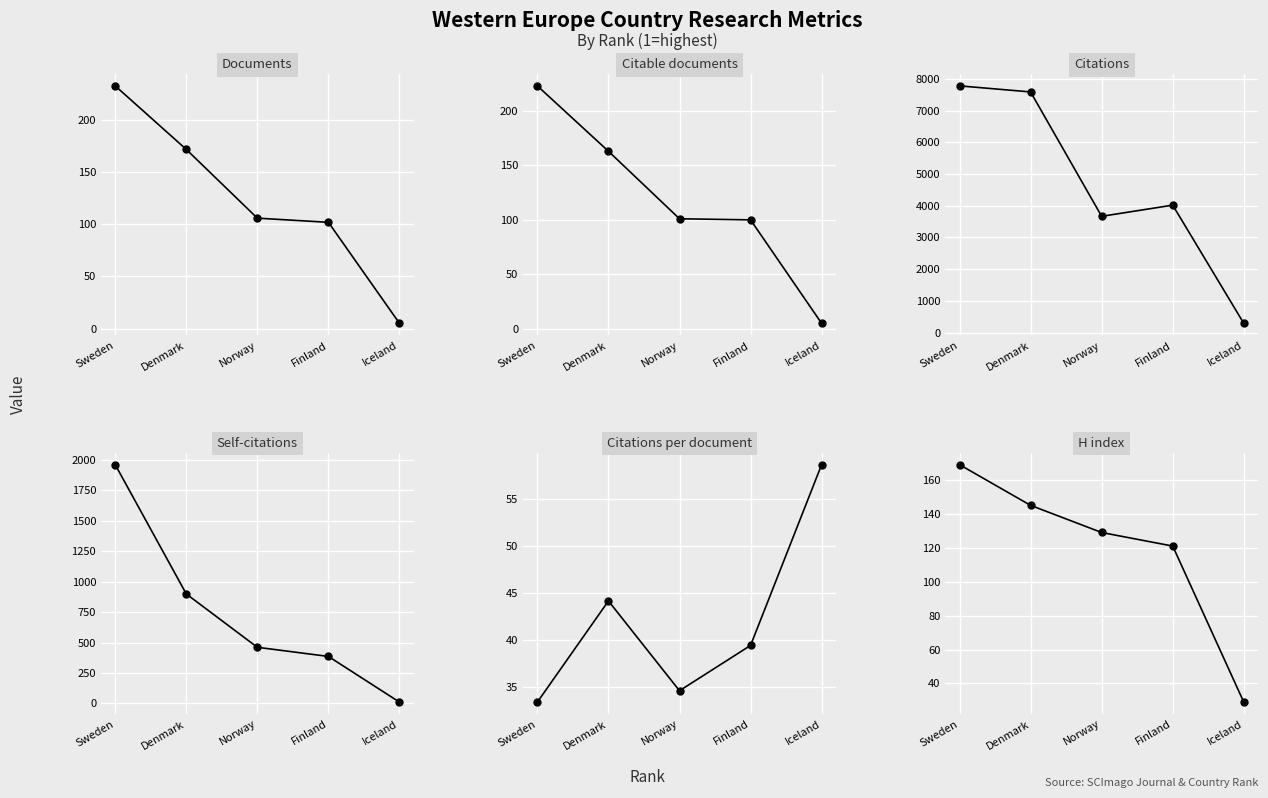

At which label does Citations per document reach its minimum?

Sweden